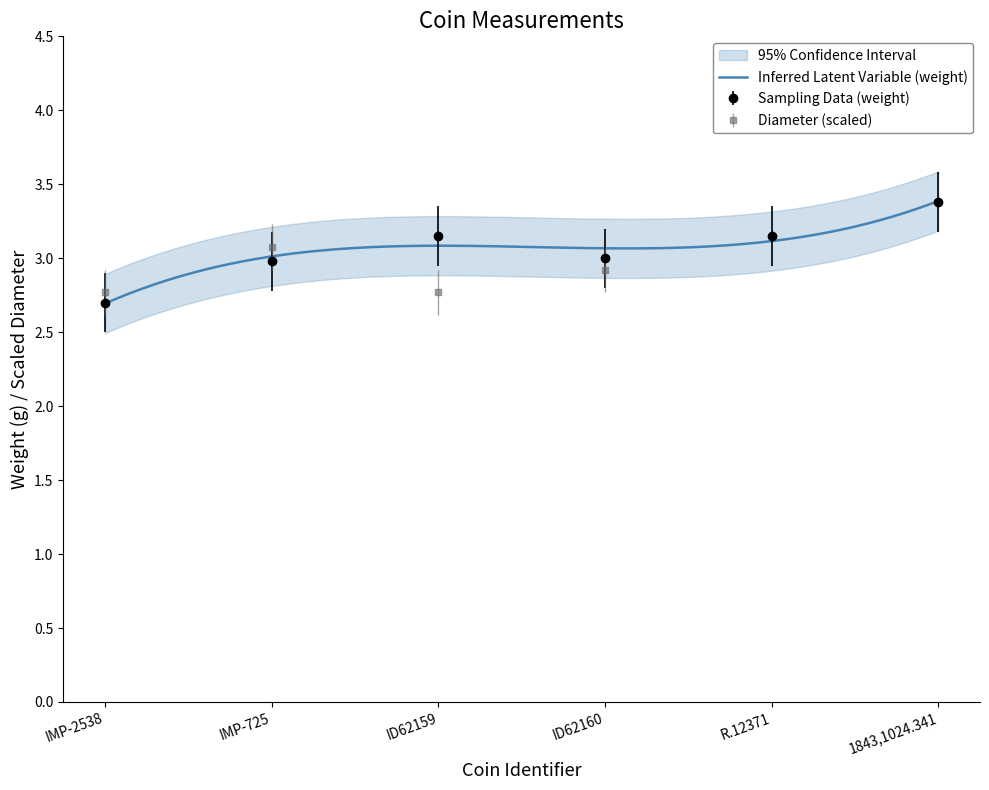

Does the chart have visible grid lines?

No